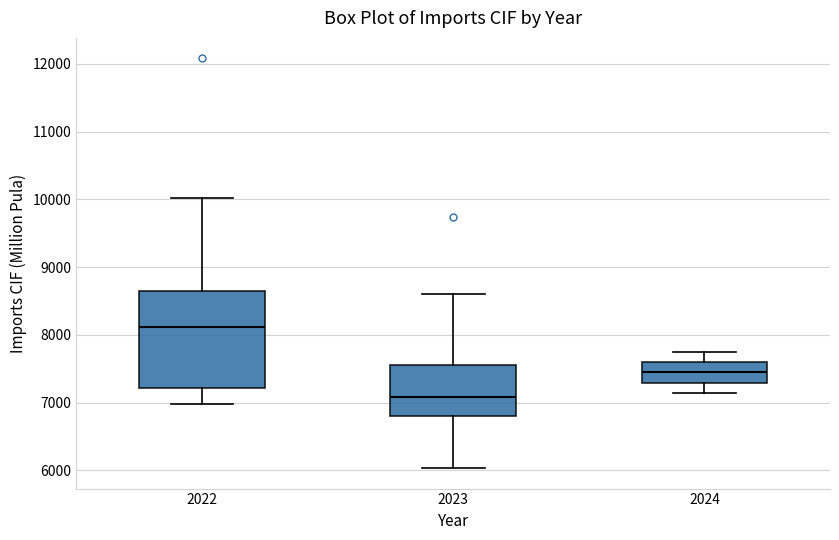

Which box has the lowest median line?

2023